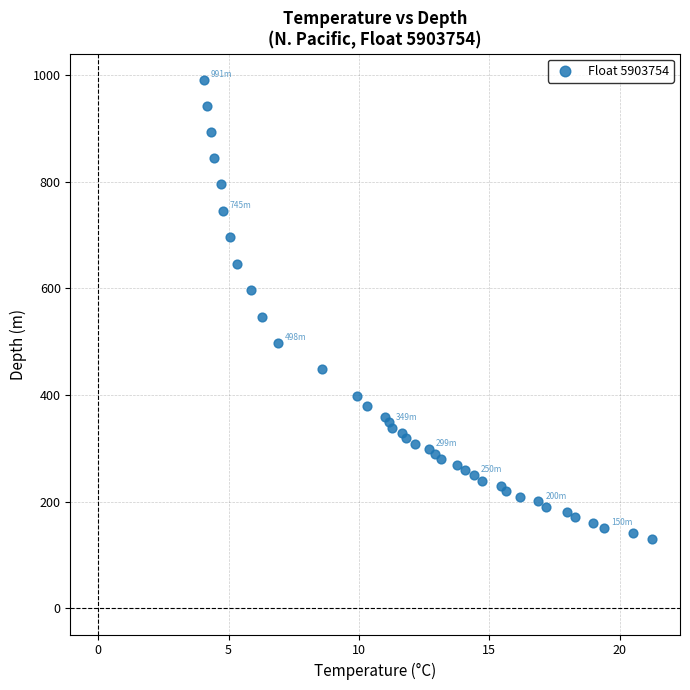

What Y value in the scatter plot is closest to 560?

547.0